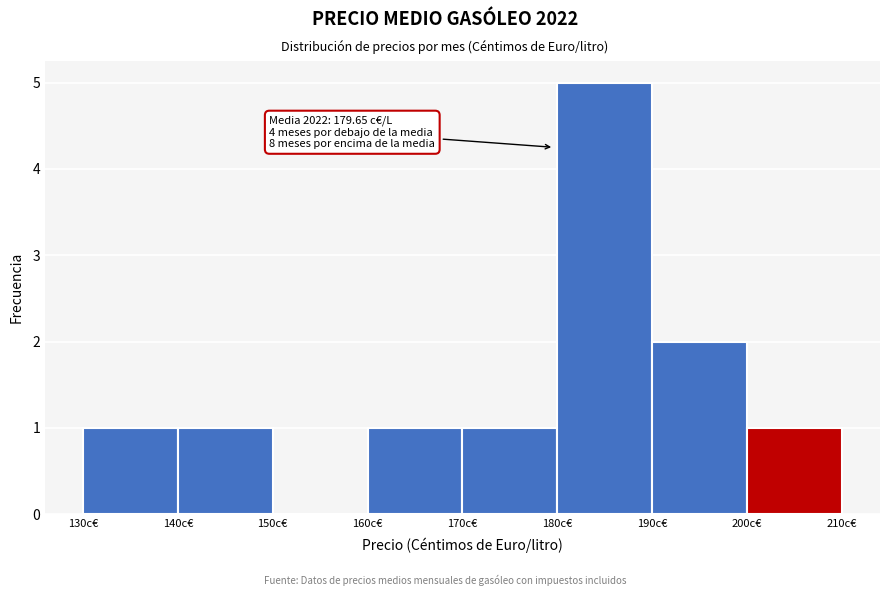

Over which range of the x-axis is the bar tallest?

180 to 190